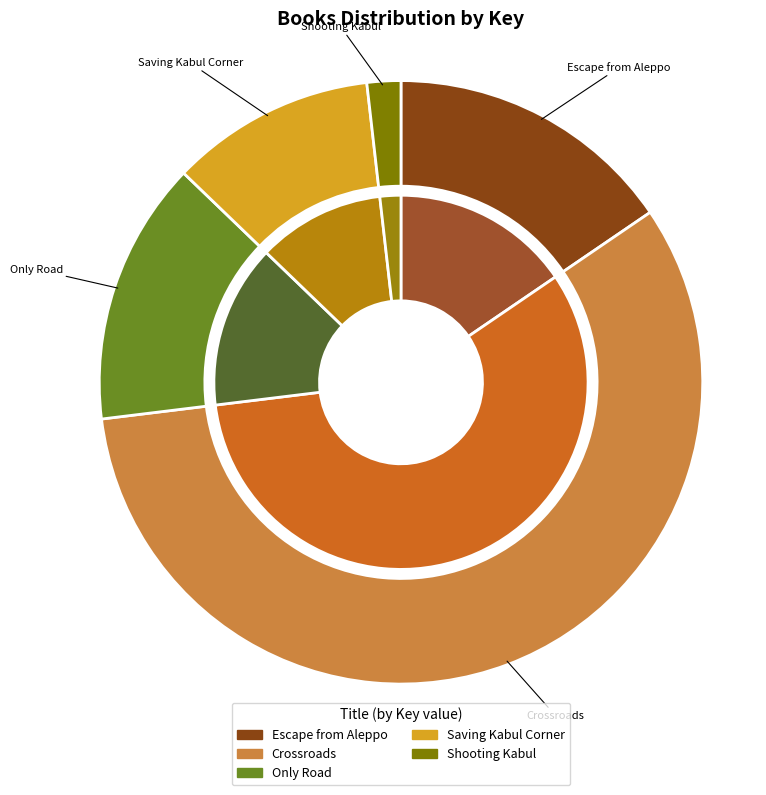

What portion of the pie excludes Escape from Aleppo?

84.5%